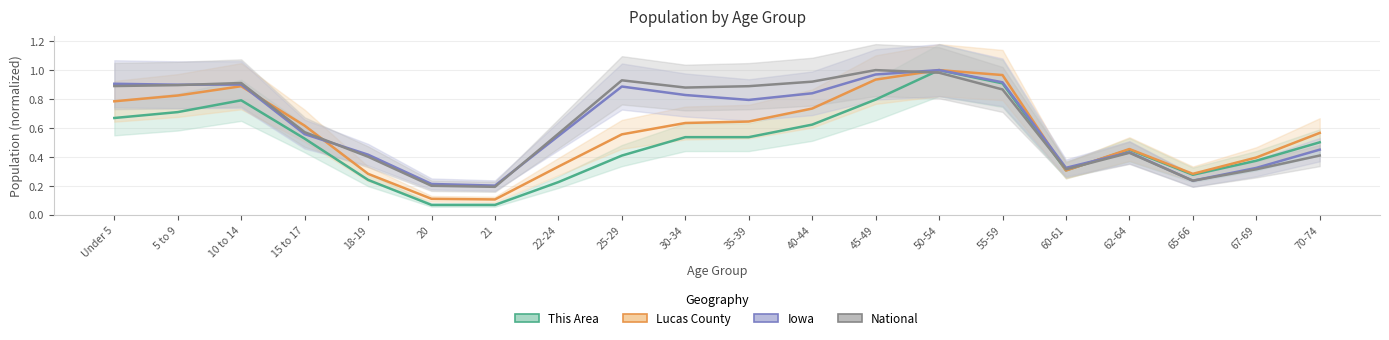

True or false: National has more than 2 points higher than both neighbors.

True